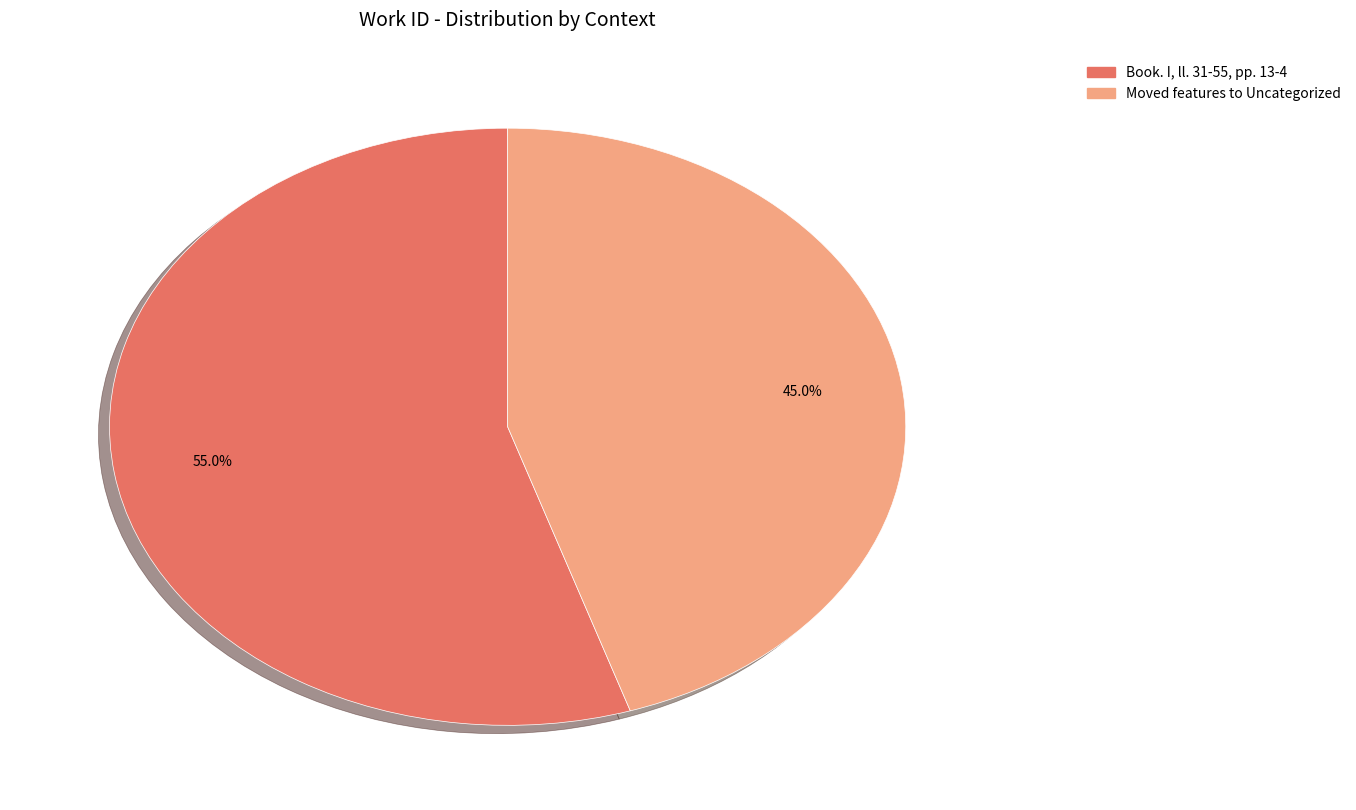

Which category has the smallest portion of the pie?

Moved features to Uncategorized